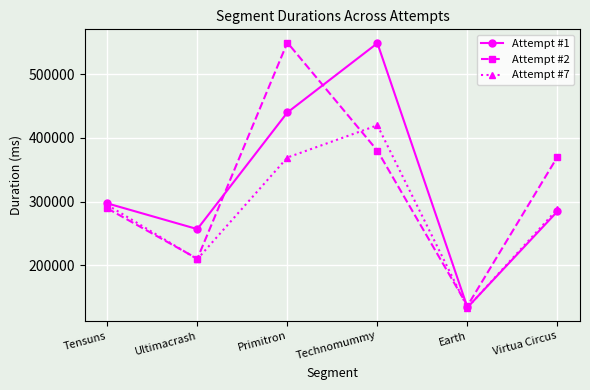

Reading left to right, list all the values displayed in this chart.

Attempt #1: 297056	256547	440147	549282	133231	284577
Attempt #2: 289195	209924	550201	380000	135748	370419
Attempt #7: 294595	209213	369250	419950	132974	288145